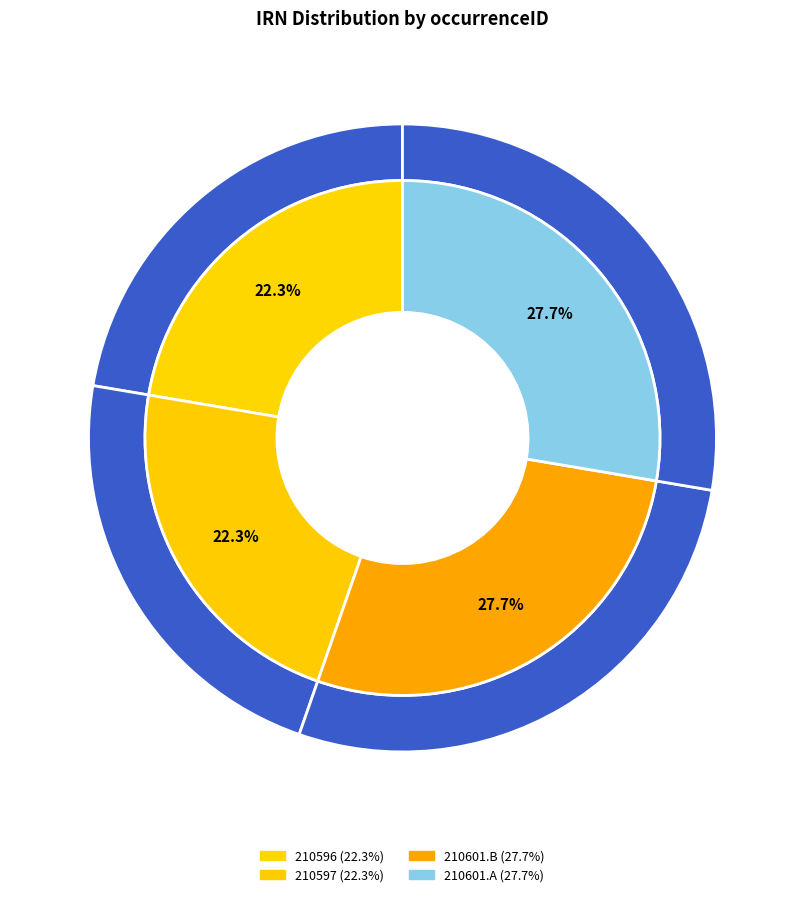

Count the number of slices in the pie.

4